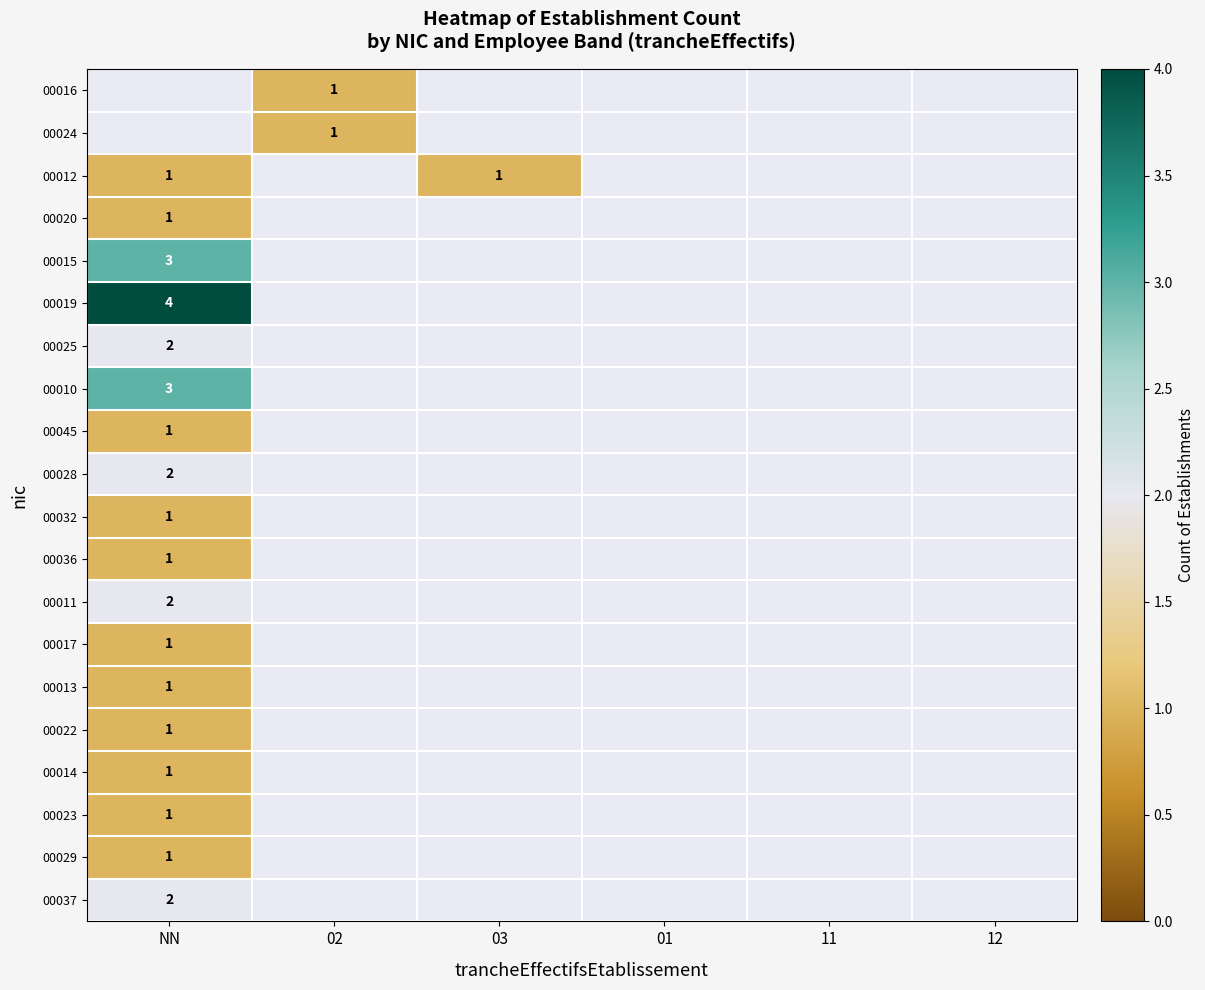

The value of 00011 at NN is 3. True or false?

False